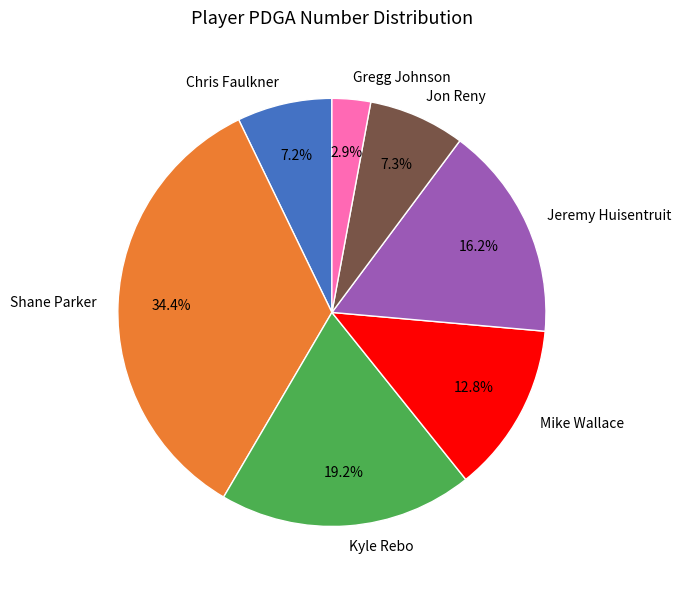

What is the total percentage of Gregg Johnson and Jeremy Huisentruit?

19.1%